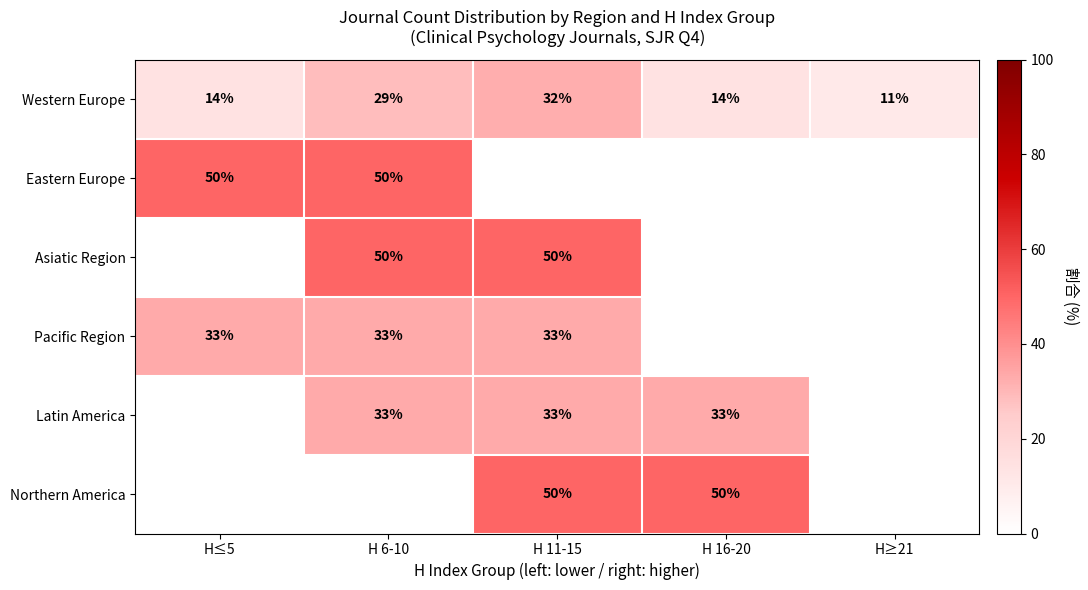

What is the highest value of the Western Europe series?

32